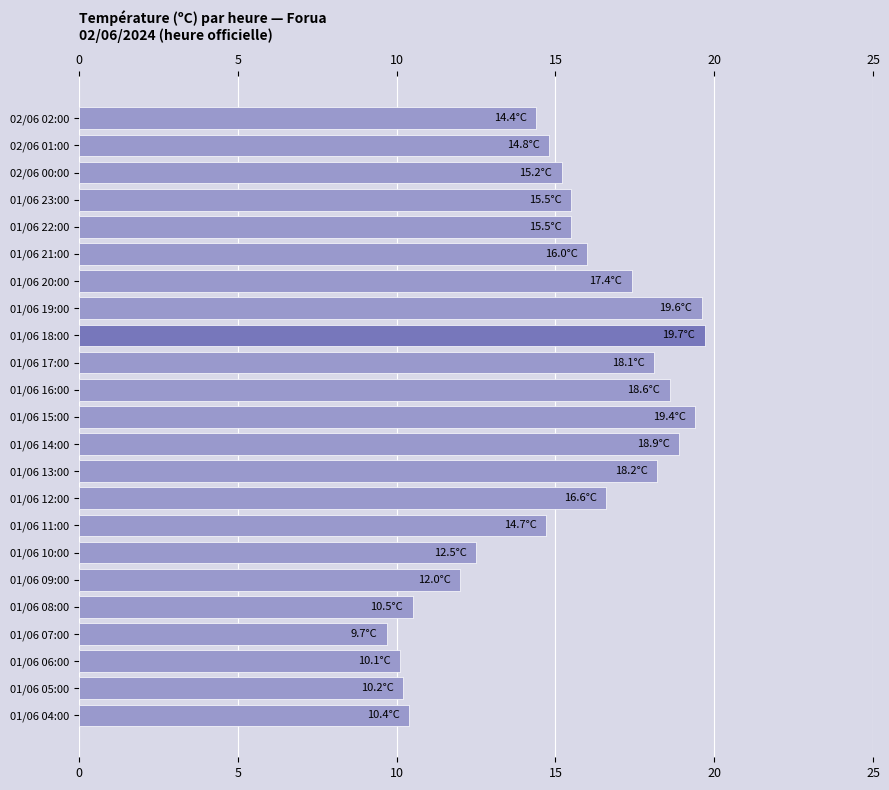

True or false: the data shows 10.5 at 01/06 08:00.

True